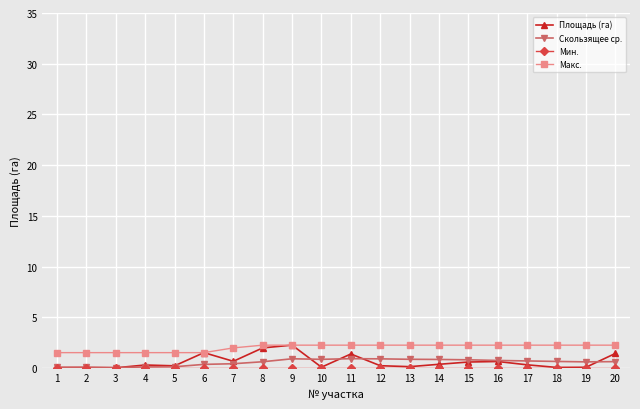

True or false: Макс. and Скользящее ср. intersect in this chart.

False